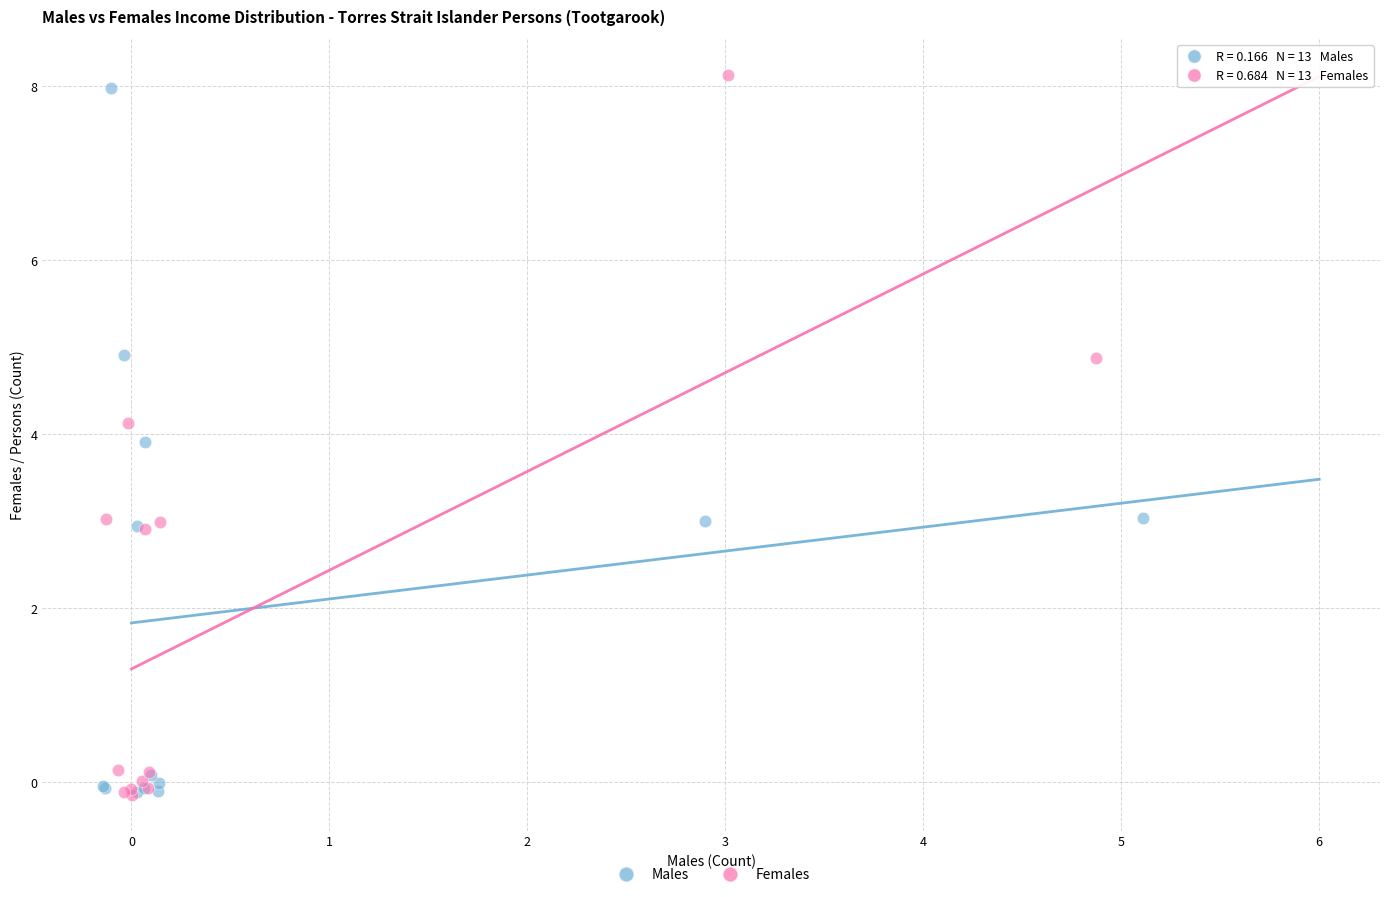

Which series has the widest spread of Y values?

Females